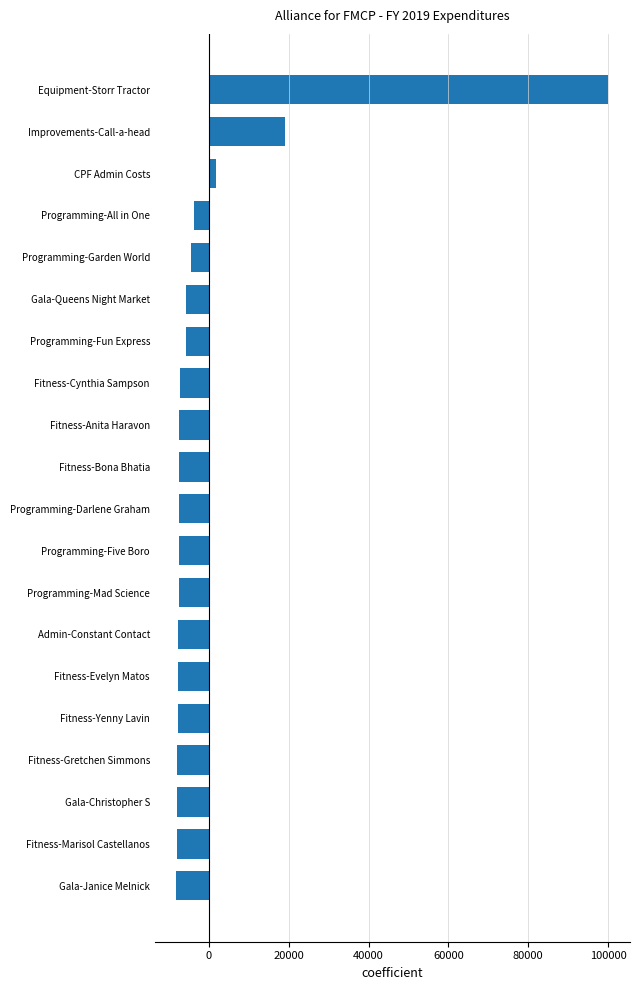

How many bars are there in total?

20